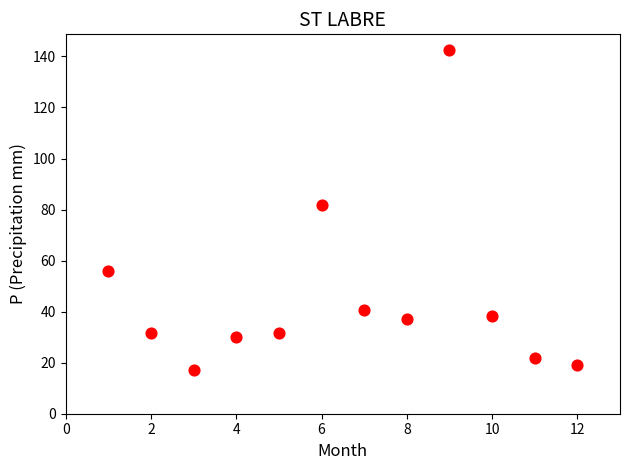

What is the range of Y values (max minus min)?

125.2